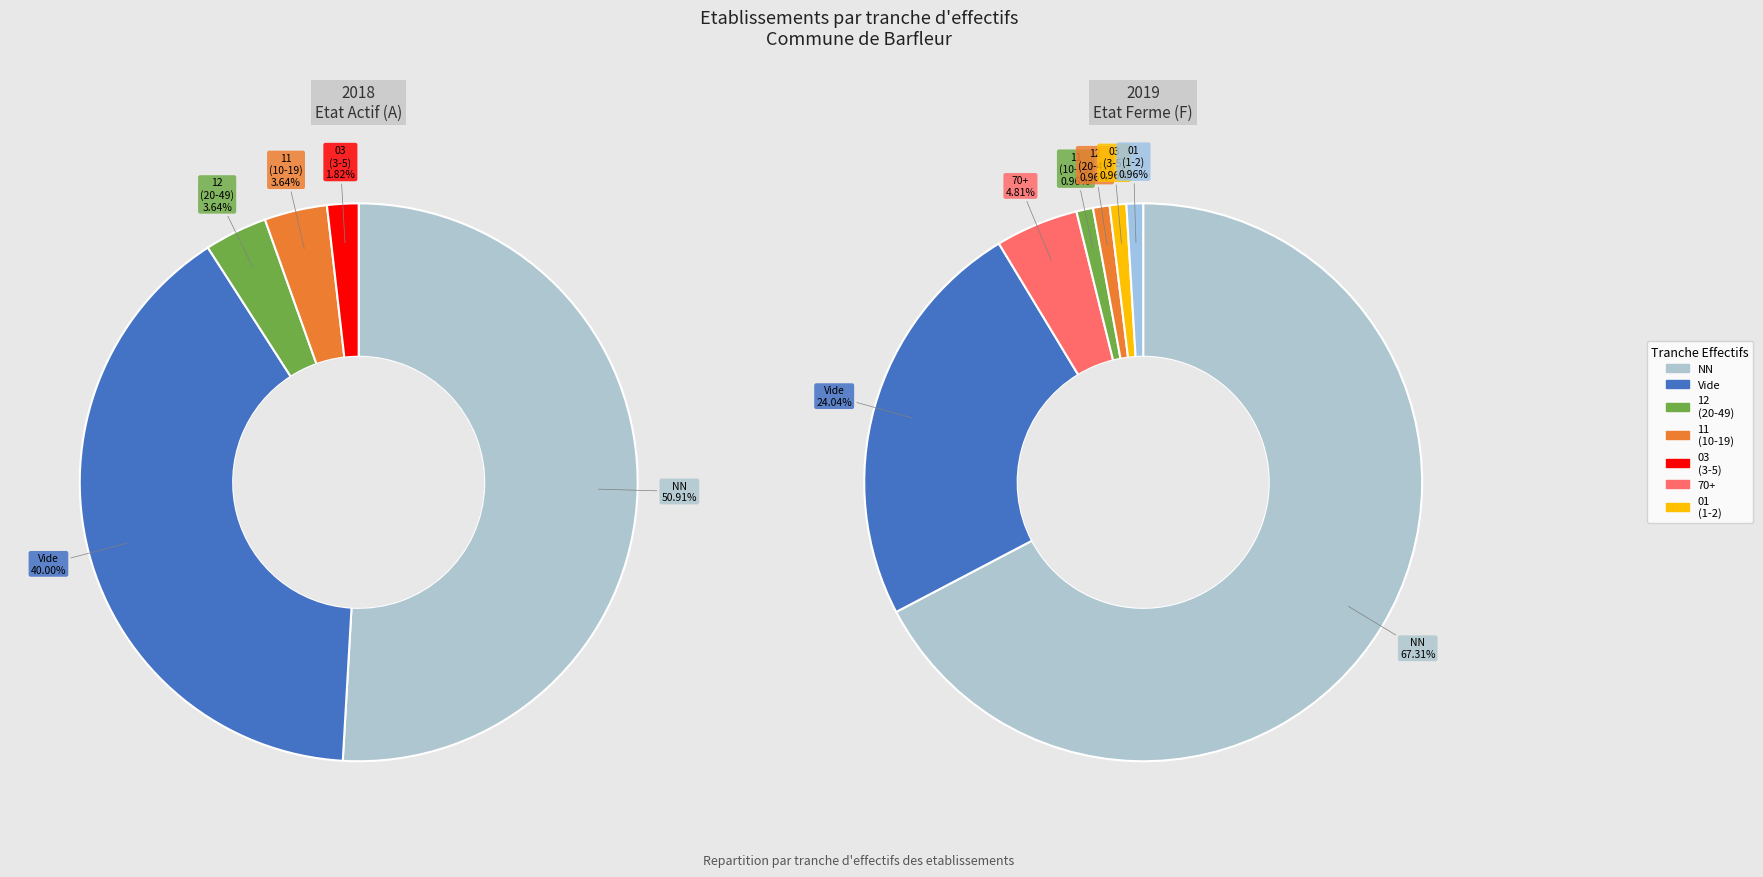

Which slice is the largest?

NN